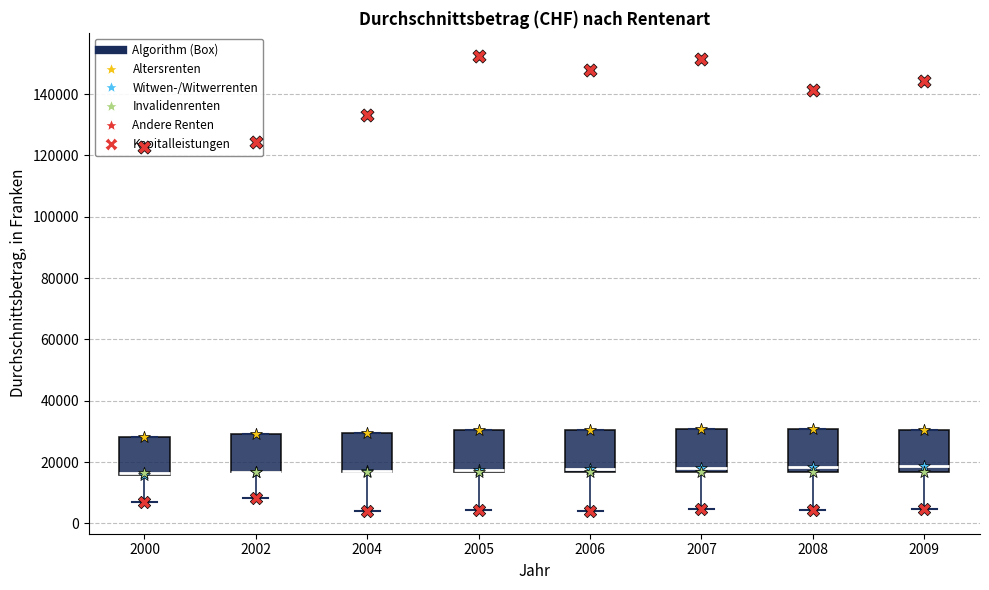

Reading left to right, read every box against the y-axis: the position of its median line, the range the box covers, and the ends of its whiskers. The values are not printed on the chart, so give them approximately, as read against the axis.

2000: median 16000 (drawn on the box's lower edge), box 16000 to 28000, whiskers 8000 to 28000
2002: median 16000 (drawn on the box's lower edge), box 16000 to 30000, whiskers 8000 to 30000
2004: median 18000 (drawn on the box's lower edge), box 16000 to 30000, whiskers 4000 to 30000
2005: median 18000, box 16000 to 30000, whiskers 4000 to 30000
2006: median 18000, box 16000 to 30000, whiskers 4000 to 30000
2007: median 18000, box 16000 to 30000, whiskers 4000 to 30000
2008: median 18000, box 16000 to 30000, whiskers 4000 to 30000
2009: median 18000, box 16000 to 30000, whiskers 4000 to 30000